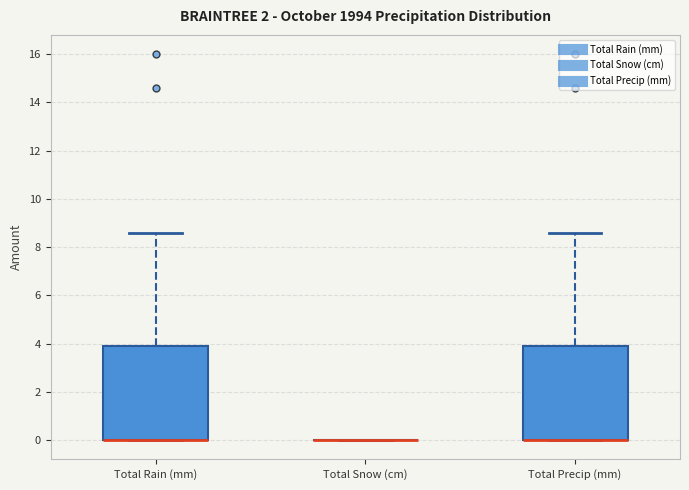

Reading left to right, read every box against the y-axis: the position of its median line, the range the box covers, and the ends of its whiskers. The values are not printed on the chart, so give them approximately, as read against the axis.

Total Rain (mm): median 0.0 (drawn on the box's lower edge), box 0.0 to 4.0, whiskers 0.0 to 8.6
Total Snow (cm): box collapsed to a line at 0.0, whiskers 0.0 to 0.0
Total Precip (mm): median 0.0 (drawn on the box's lower edge), box 0.0 to 4.0, whiskers 0.0 to 8.6